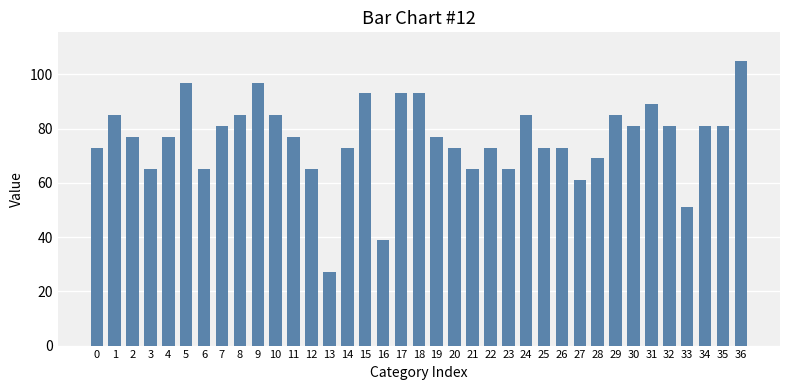

Count the number of categories in the chart.

37